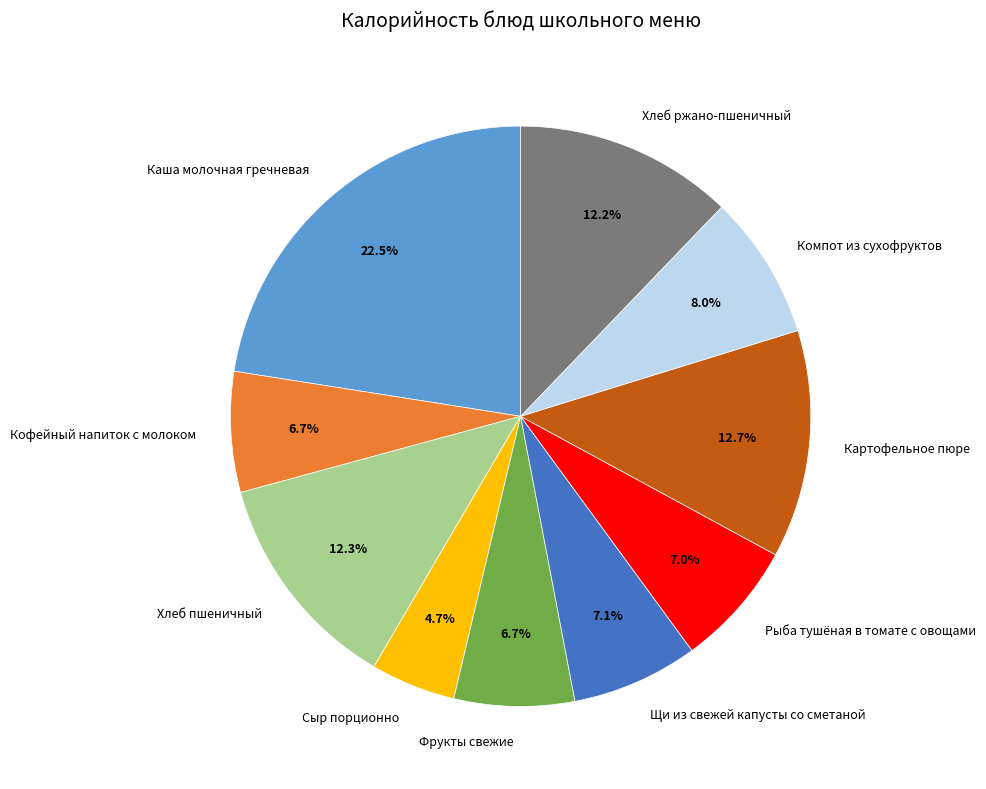

Is it true that Щи из свежей капусты со сметаной is 7% of the pie?

True